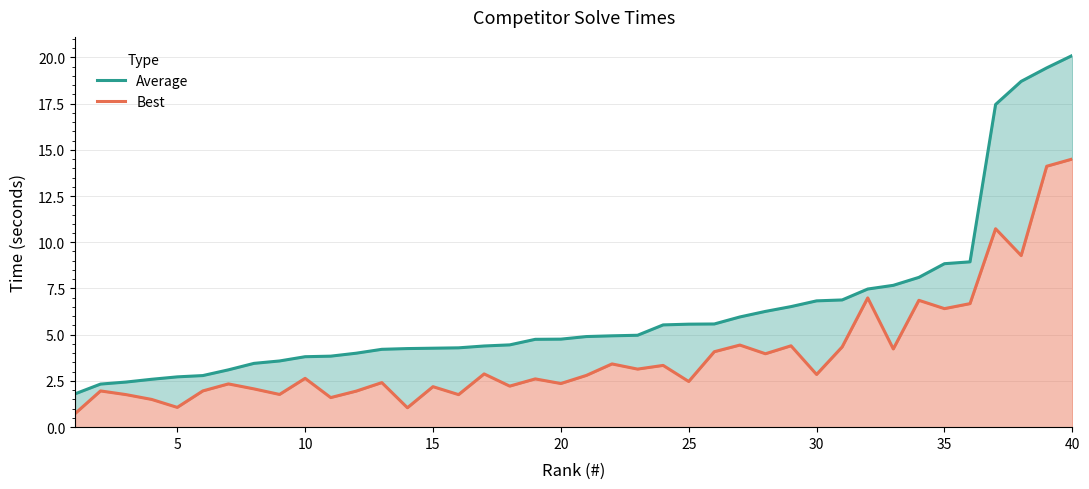

True or false: Best and Average cross at least once.

False